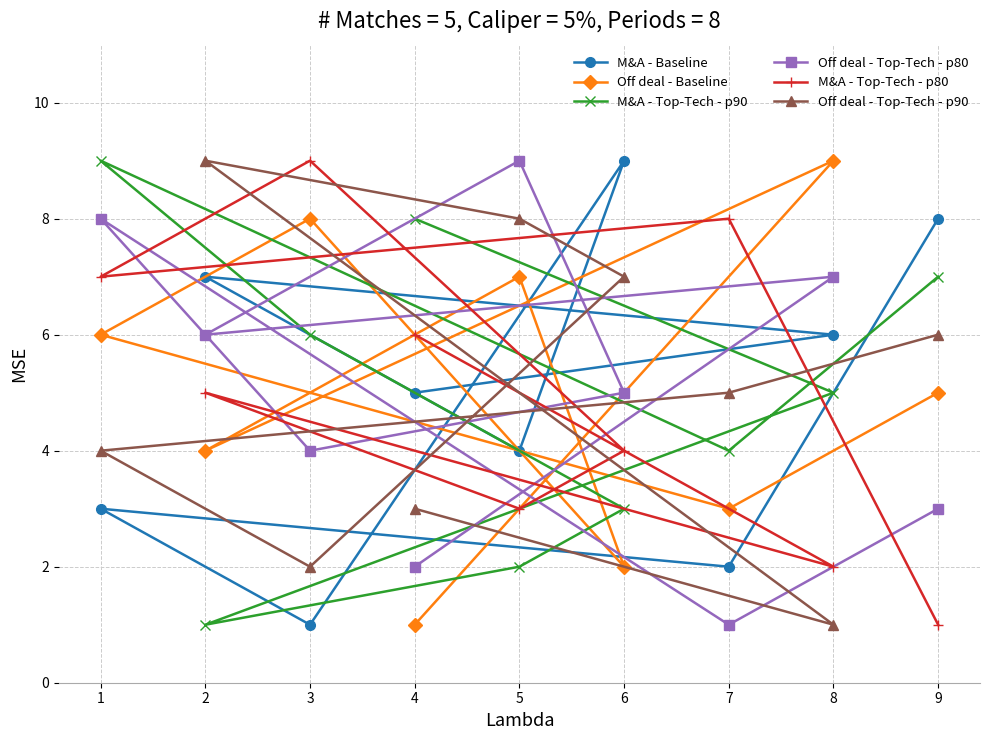

Rank the series at 6 from highest to lowest value.

M&A - Baseline, Off deal - Top-Tech - p90, Off deal - Top-Tech - p80, M&A - Top-Tech - p80, M&A - Top-Tech - p90, Off deal - Baseline